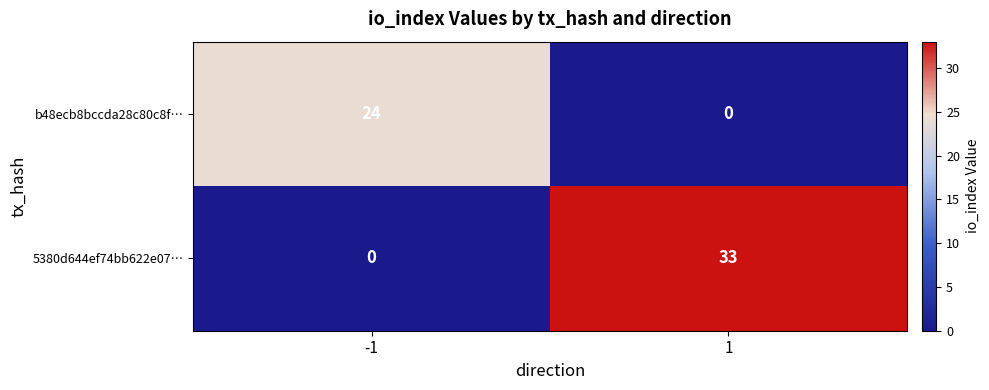

Which series has the largest total across all categories?

5380d644ef74bb622e07…